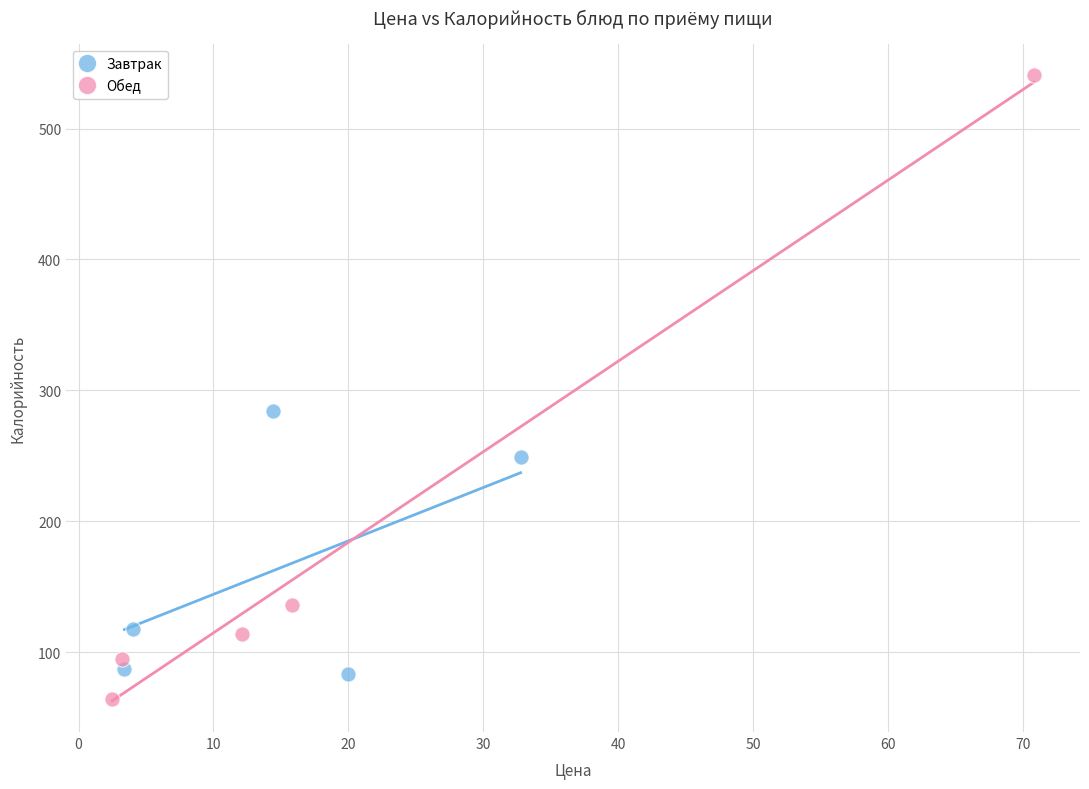

Which series contains the highest Y value?

Обед